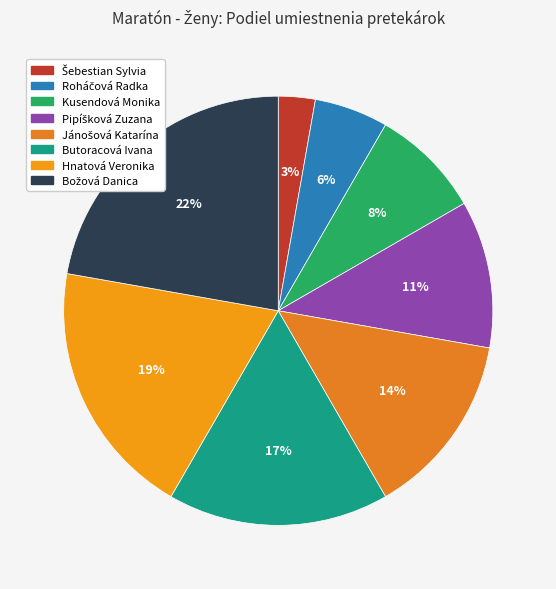

Which slice is the smallest?

Šebestian Sylvia